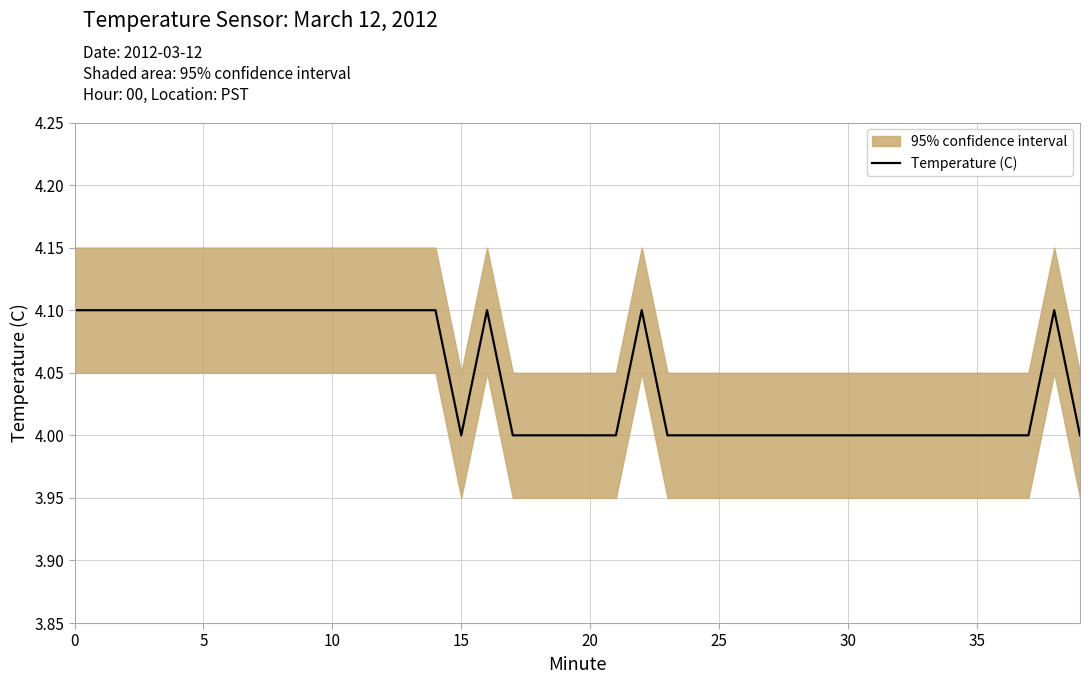

What is the highest value of the Temperature (C) series?

4.1